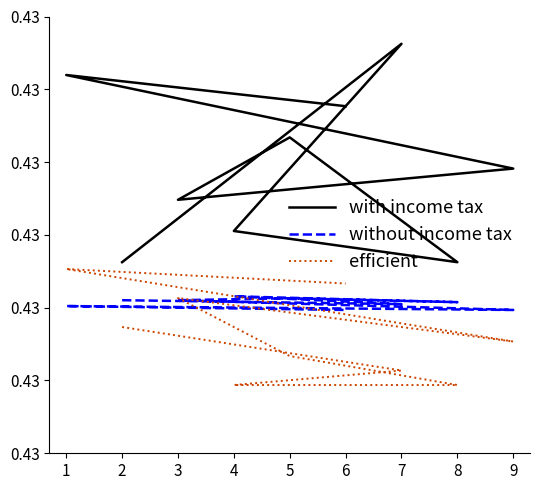

How many data points does each series have?

9